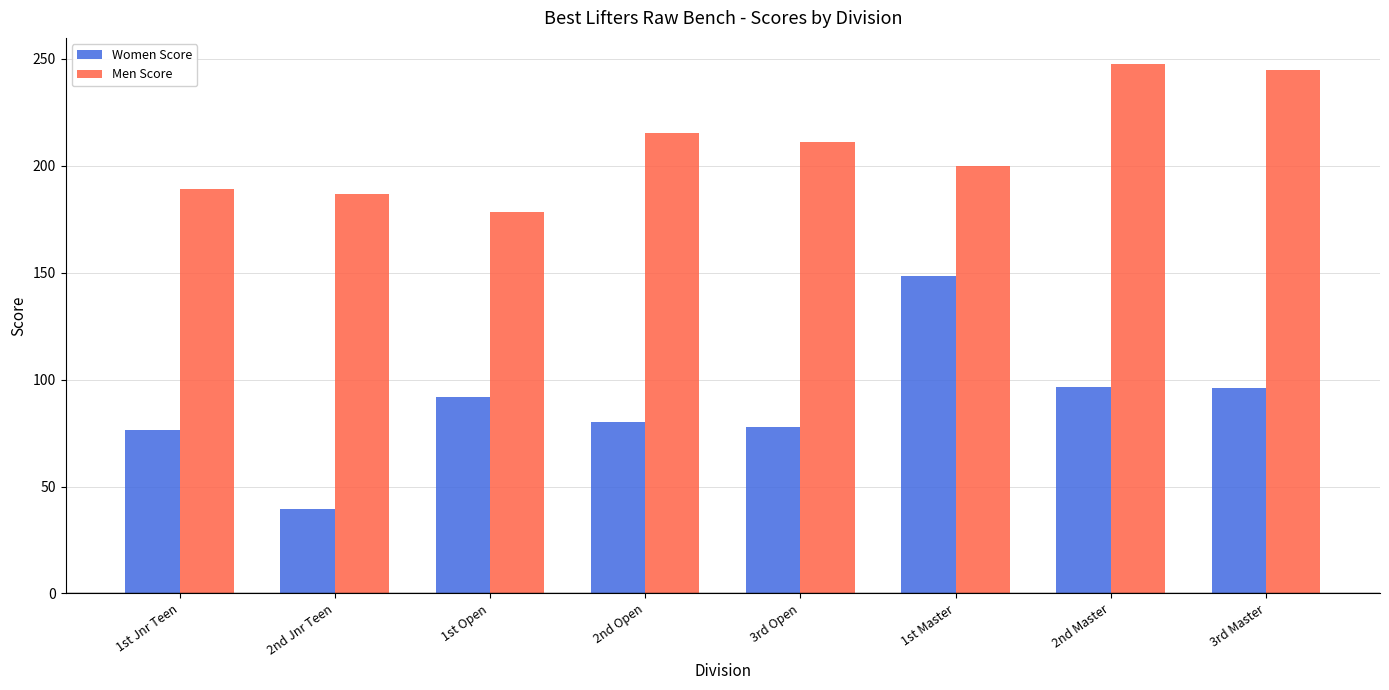

What is the maximum value shown in the chart?

247.3